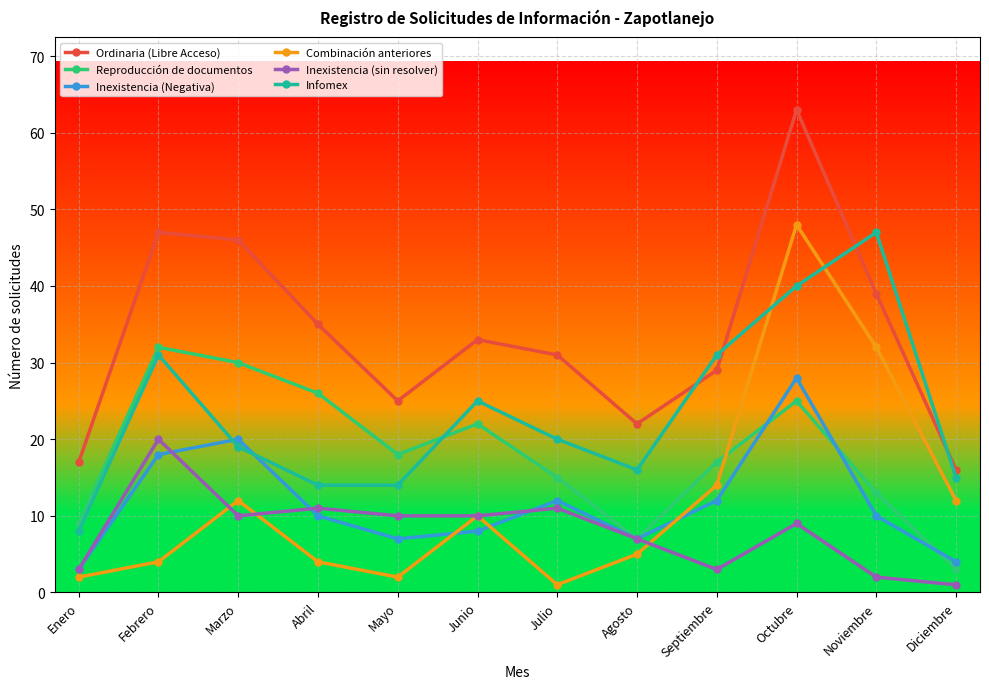

Reading left to right, transcribe all the data shown in this chart.

Ordinaria (Libre Acceso): Enero=17	Febrero=47	Marzo=46	Abril=35	Mayo=25	Junio=33	Julio=31	Agosto=22	Septiembre=29	Octubre=63	Noviembre=39	Diciembre=16
Reproducción de documentos: Enero=9	Febrero=32	Marzo=30	Abril=26	Mayo=18	Junio=22	Julio=15	Agosto=7	Septiembre=17	Octubre=25	Noviembre=13	Diciembre=3
Inexistencia (Negativa): Enero=3	Febrero=18	Marzo=20	Abril=10	Mayo=7	Junio=8	Julio=12	Agosto=7	Septiembre=12	Octubre=28	Noviembre=10	Diciembre=4
Combinación anteriores: Enero=2	Febrero=4	Marzo=12	Abril=4	Mayo=2	Junio=10	Julio=1	Agosto=5	Septiembre=14	Octubre=48	Noviembre=32	Diciembre=12
Inexistencia (sin resolver): Enero=3	Febrero=20	Marzo=10	Abril=11	Mayo=10	Junio=10	Julio=11	Agosto=7	Septiembre=3	Octubre=9	Noviembre=2	Diciembre=1
Infomex: Enero=8	Febrero=31	Marzo=19	Abril=14	Mayo=14	Junio=25	Julio=20	Agosto=16	Septiembre=31	Octubre=40	Noviembre=47	Diciembre=15